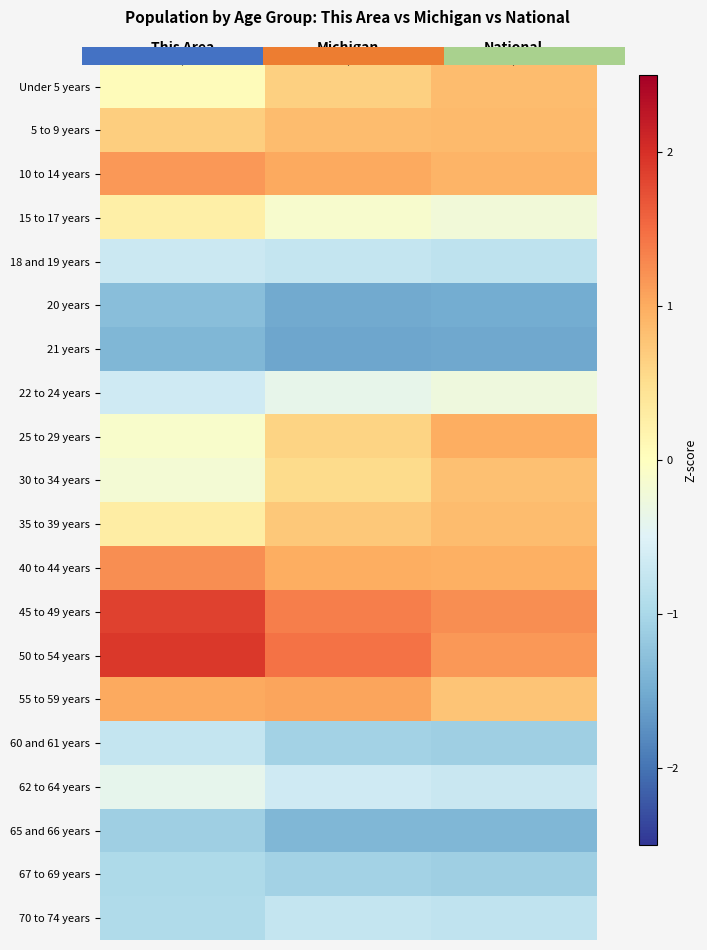

Which category has the lowest value across all series?

Michigan